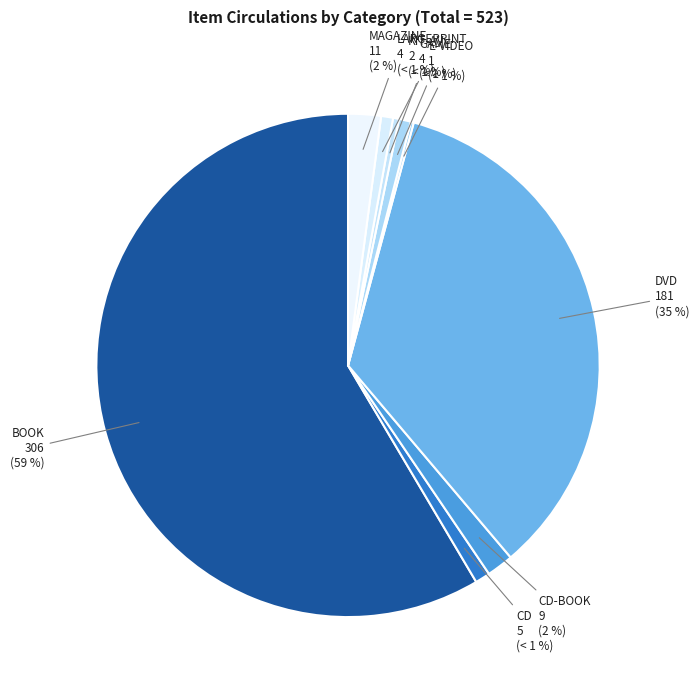

Does DVD represent more than half of the total?

No